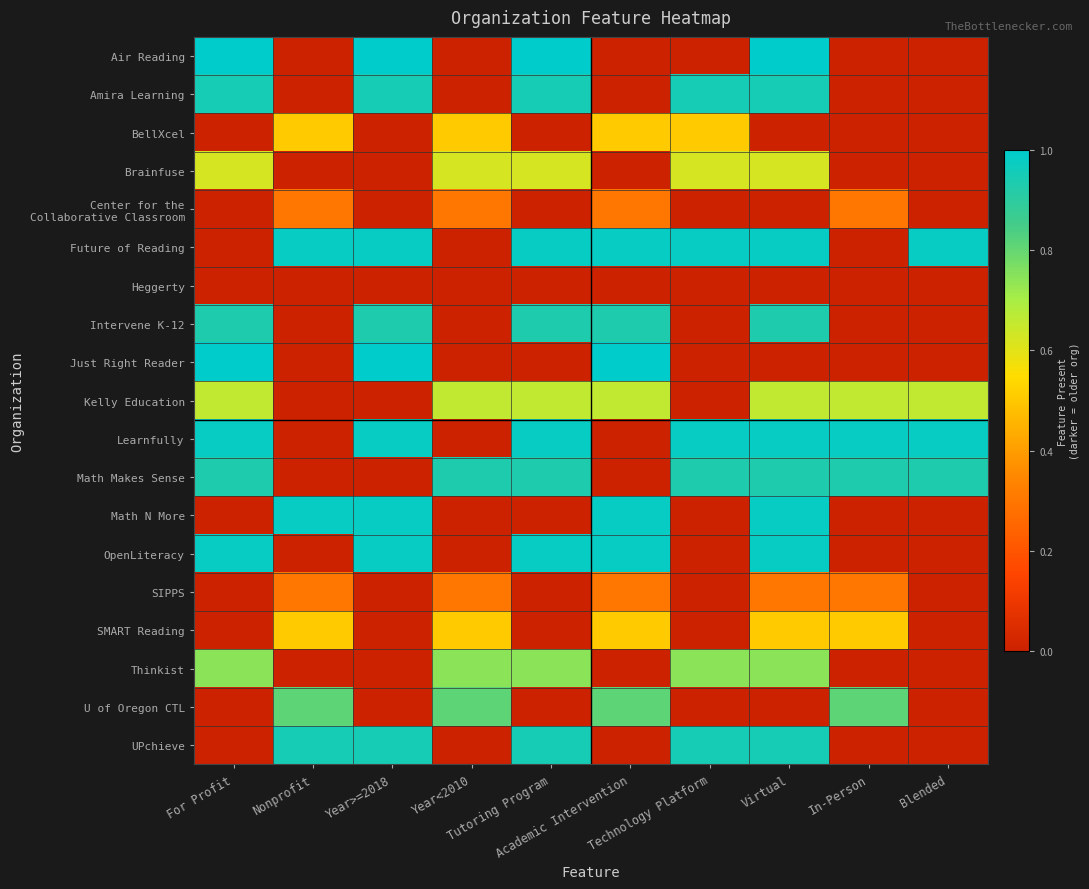

What is the spread (max minus min) of values at Tutoring Program?

1.0